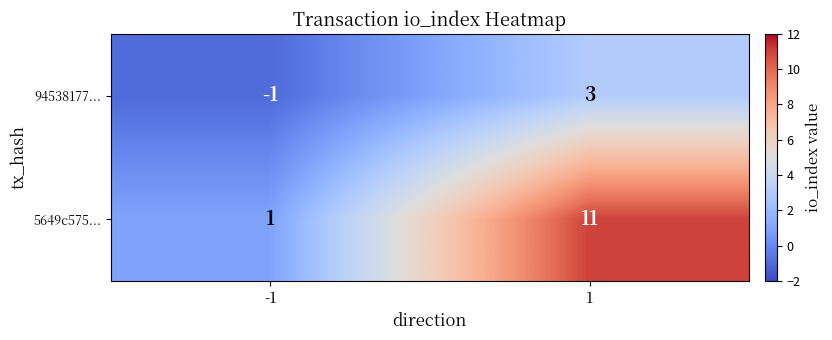

Reading left to right, transcribe all the data shown in this chart.

94538177...: -1	3
5649c575...: 1	11